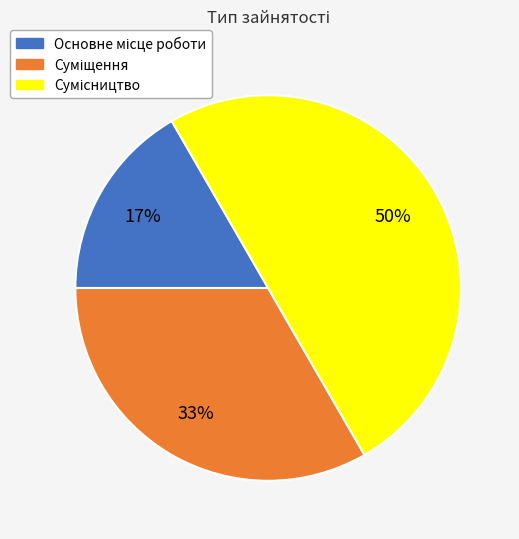

To the nearest percent, what is the average slice percentage?

33%